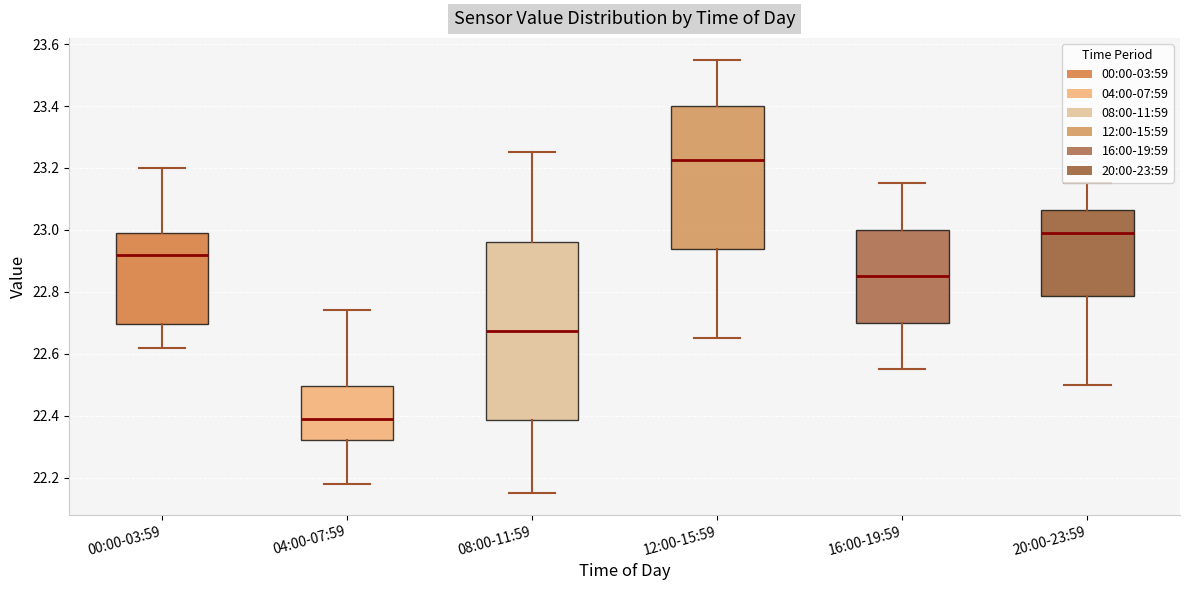

Reading left to right, read every box against the y-axis: the position of its median line, the range the box covers, and the ends of its whiskers. The values are not printed on the chart, so give them approximately, as read against the axis.

00:00-03:59: median 22.92, box 22.70 to 23.00, whiskers 22.62 to 23.20
04:00-07:59: median 22.40, box 22.32 to 22.50, whiskers 22.18 to 22.74
08:00-11:59: median 22.68, box 22.38 to 22.96, whiskers 22.16 to 23.26
12:00-15:59: median 23.22, box 22.94 to 23.40, whiskers 22.66 to 23.56
16:00-19:59: median 22.86, box 22.70 to 23.00, whiskers 22.56 to 23.16
20:00-23:59: median 23.00, box 22.78 to 23.06, whiskers 22.50 to 23.16